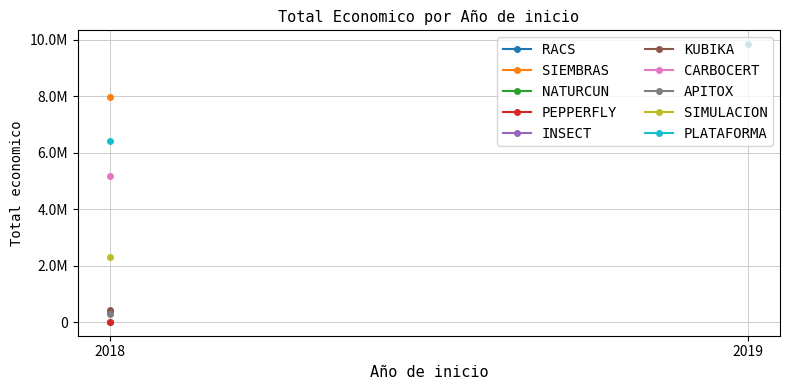

Is it true that the value at 2018 is 1994707?

False